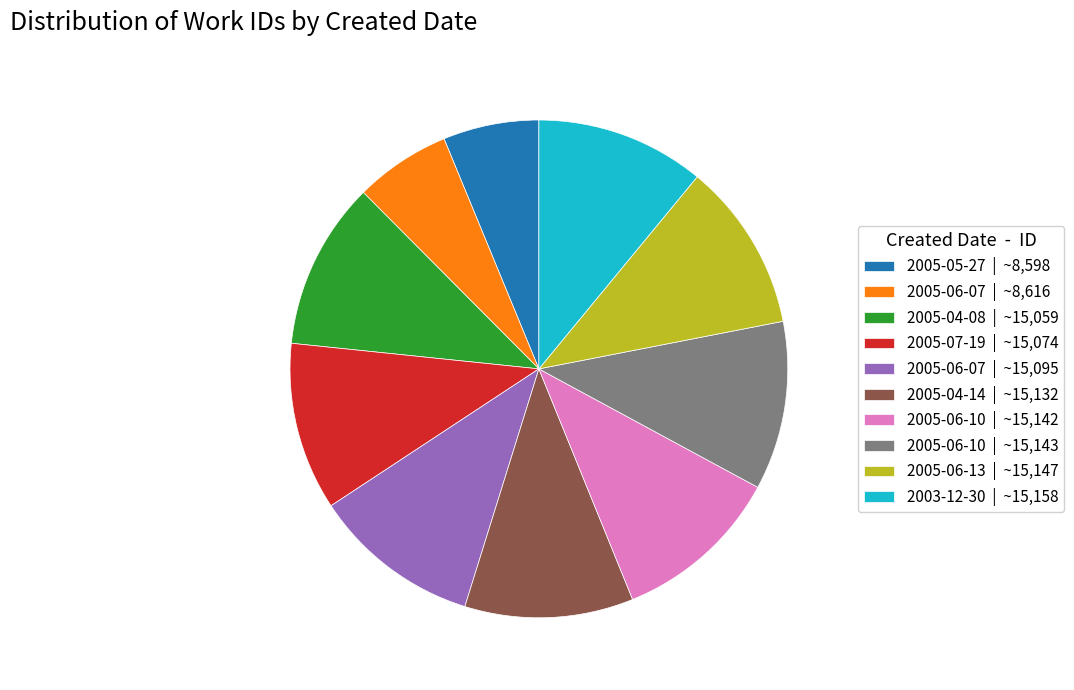

Count the number of slices in the pie.

10